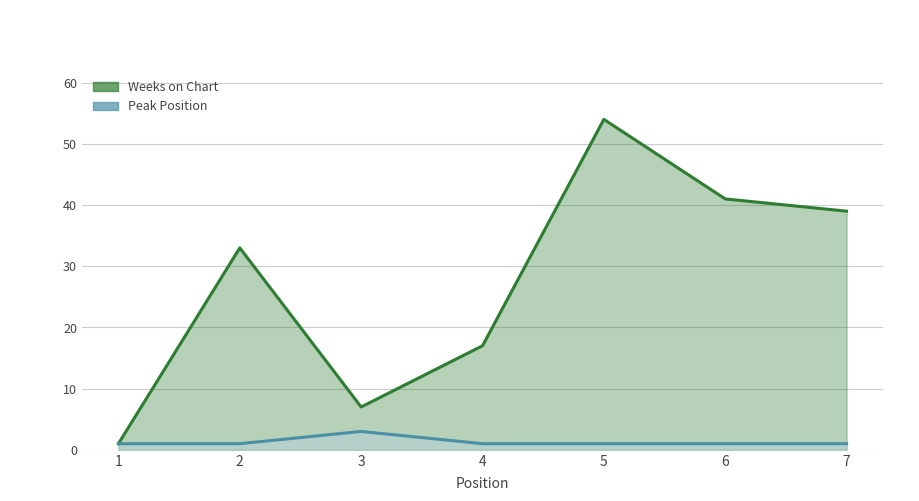

Which label corresponds to the smallest value in the chart?

1